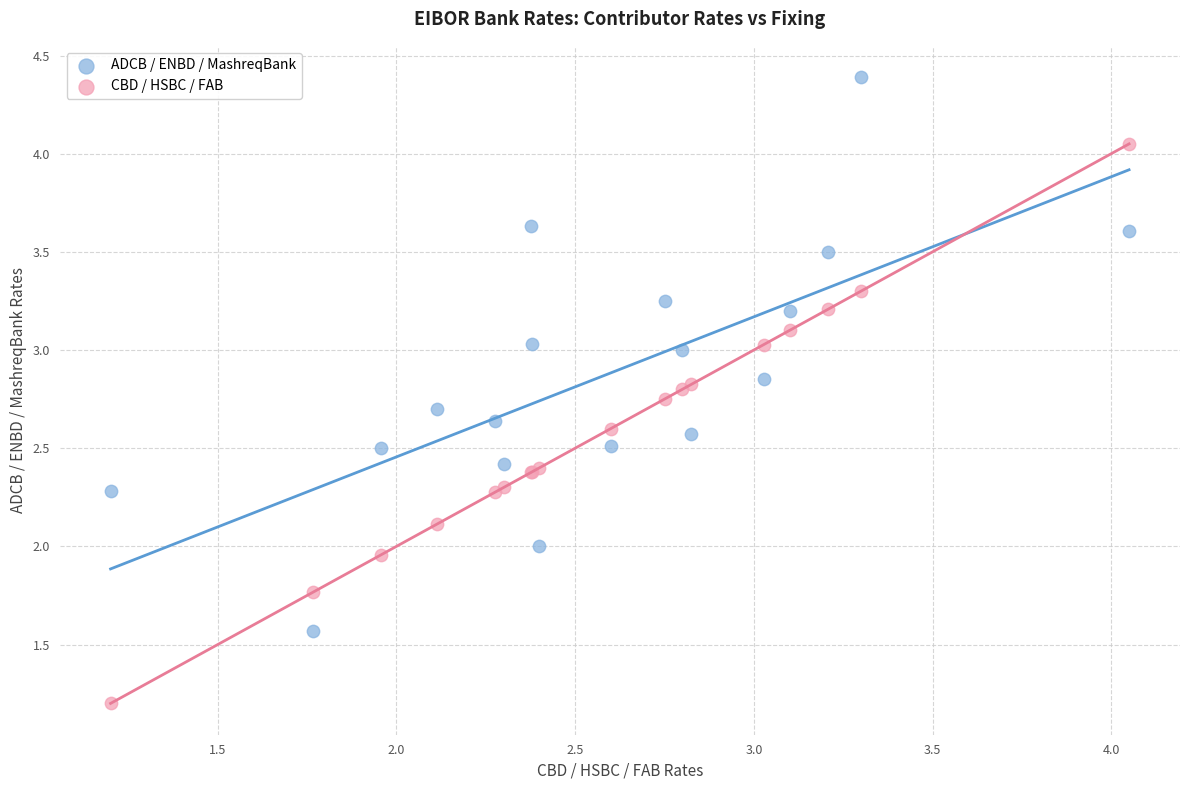

Which series contains the highest Y value?

ADCB / ENBD / MashreqBank